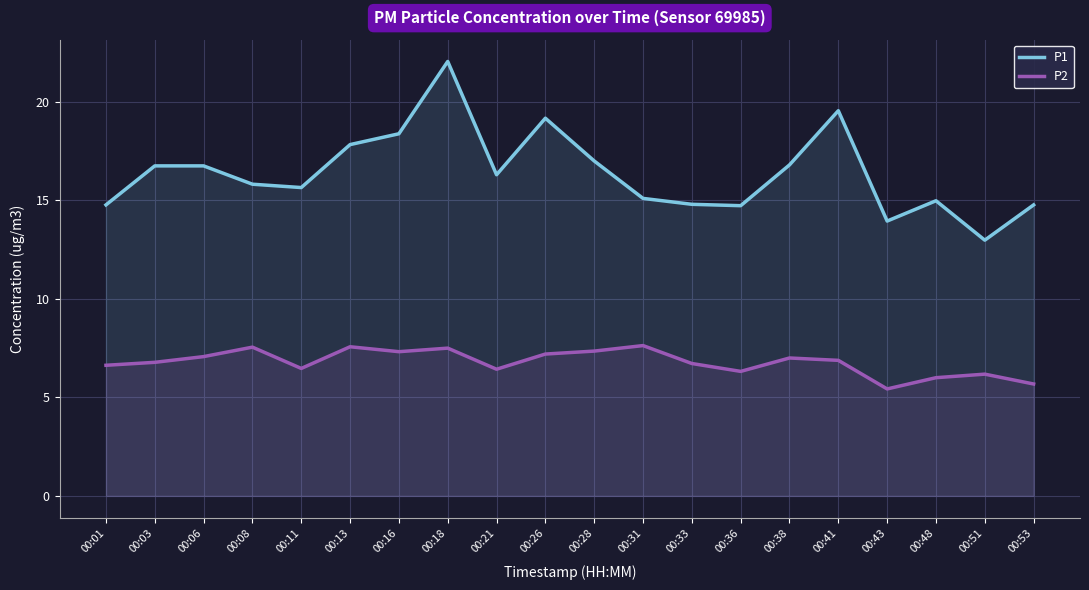

True or false: P2 has a value of 10.1 at 00:53.

False